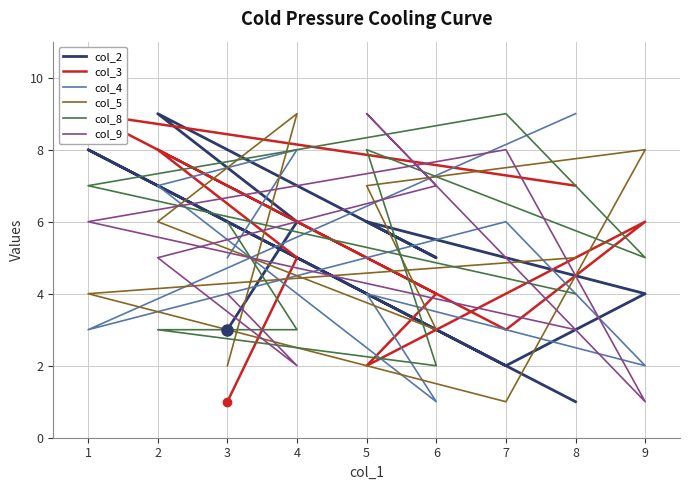

How many times do col_5 and col_3 cross each other?

3